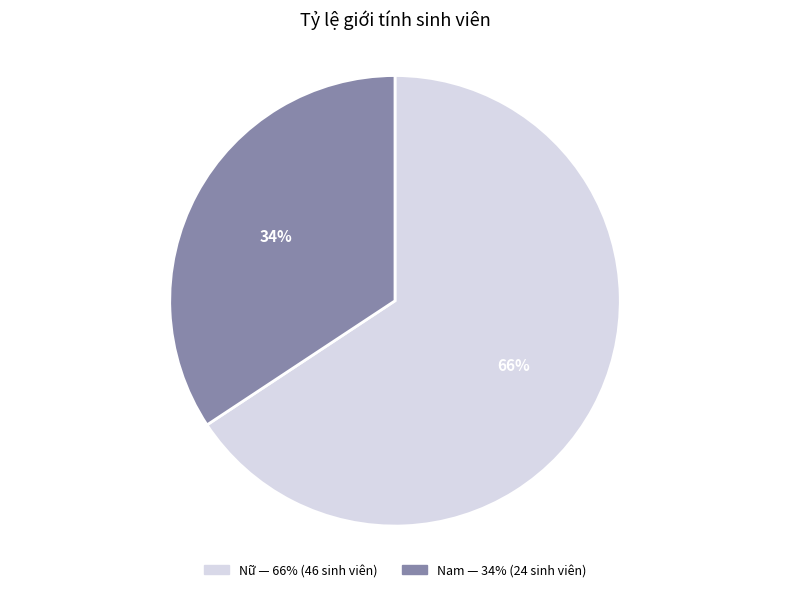

The Nữ slice represents 66% of the pie. True or false?

True